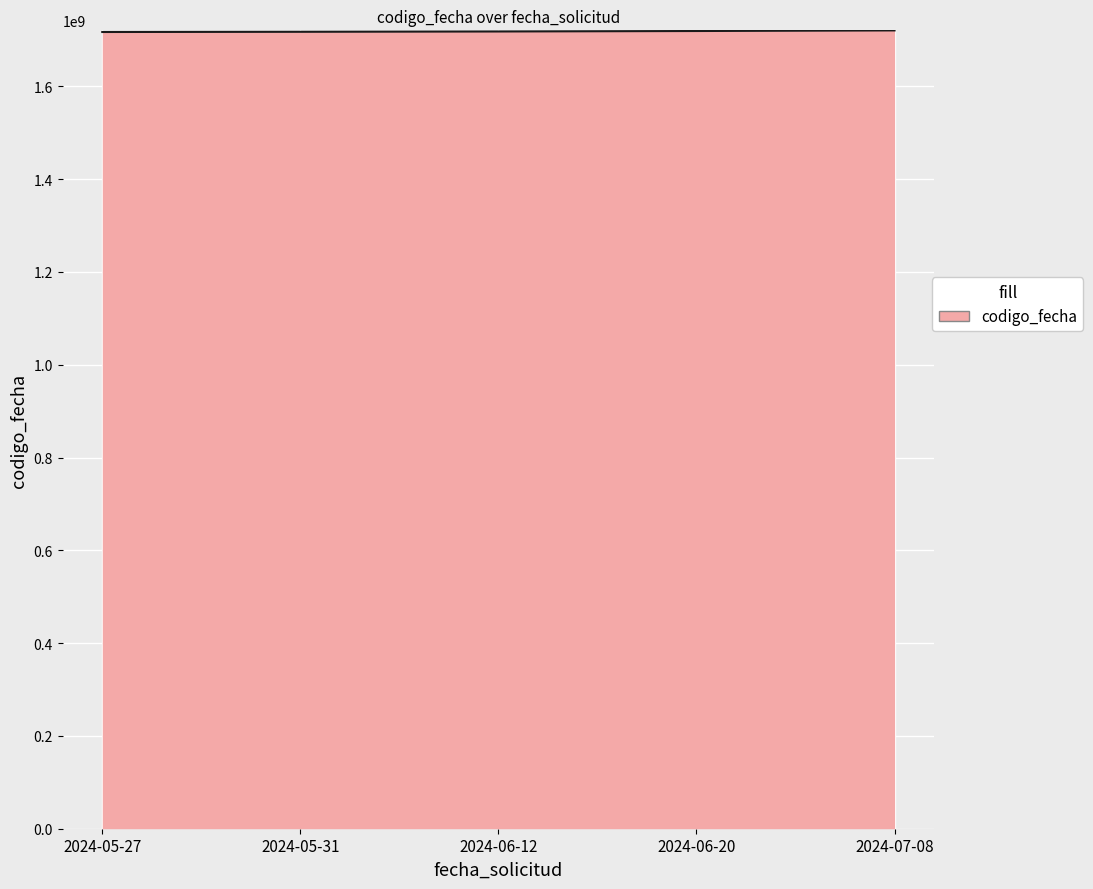

What is the average value?

1718504864